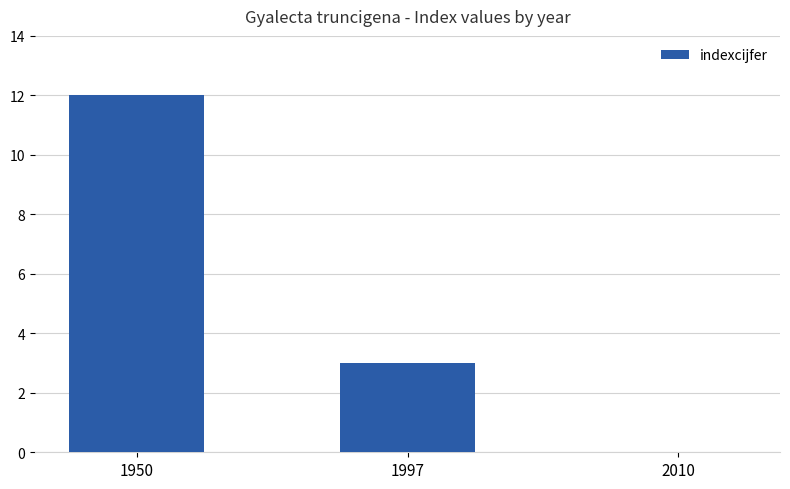

The value at 1997 is 3. True or false?

True